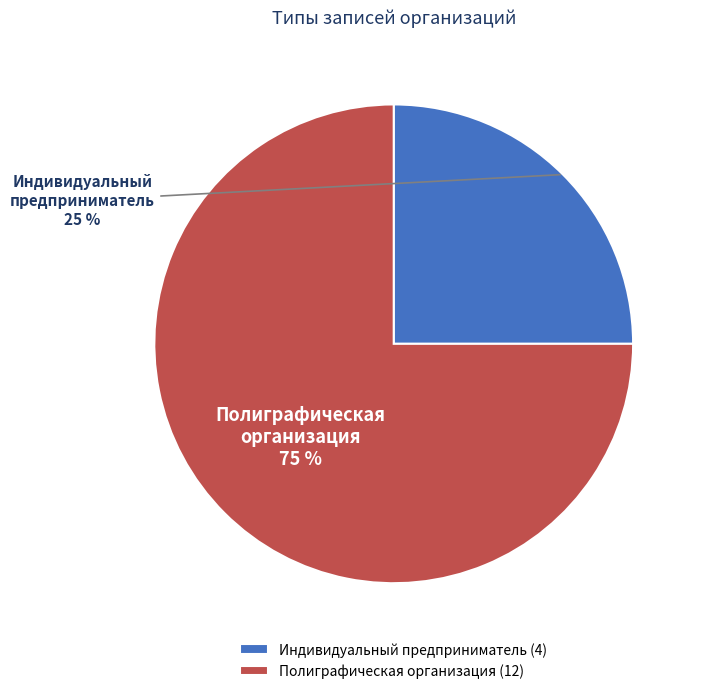

Which category has the biggest portion of the pie?

Полиграфическая организация